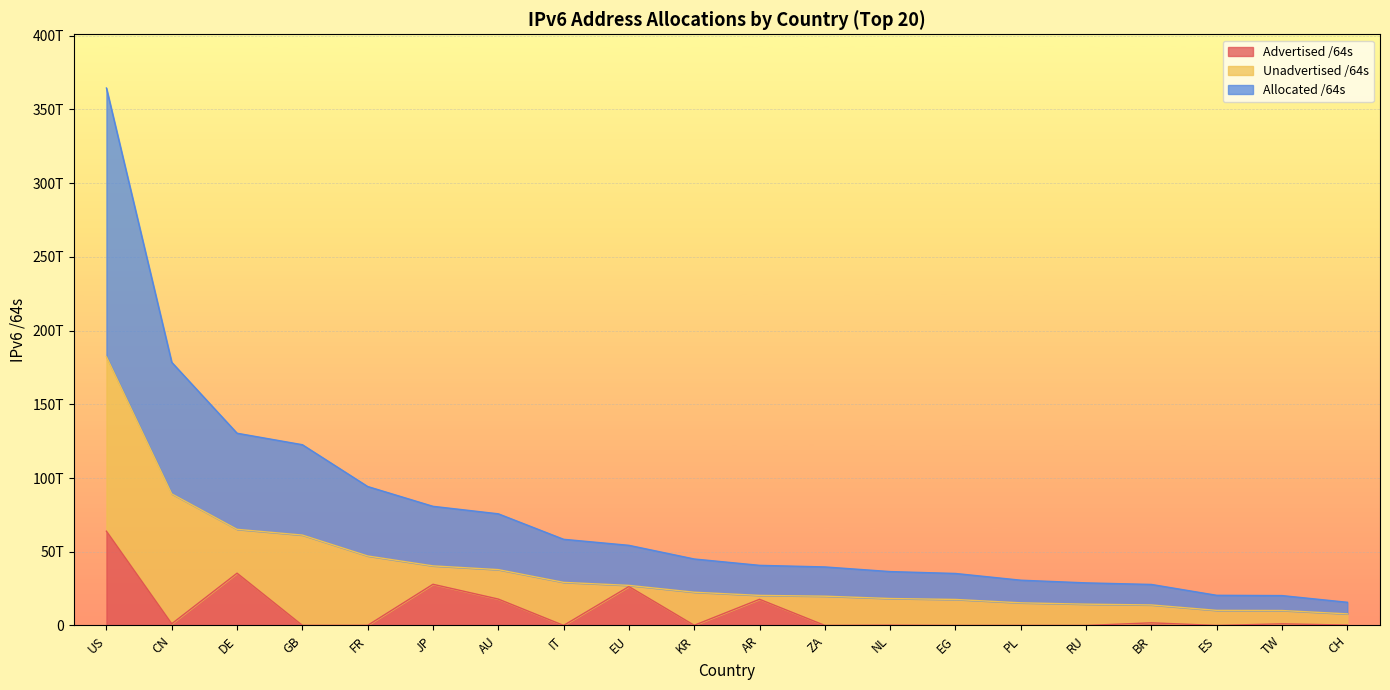

List the labels in order of Allocated /64s value, smallest first.

CH, TW, ES, BR, RU, PL, EG, NL, ZA, AR, KR, EU, IT, AU, JP, FR, GB, DE, CN, US